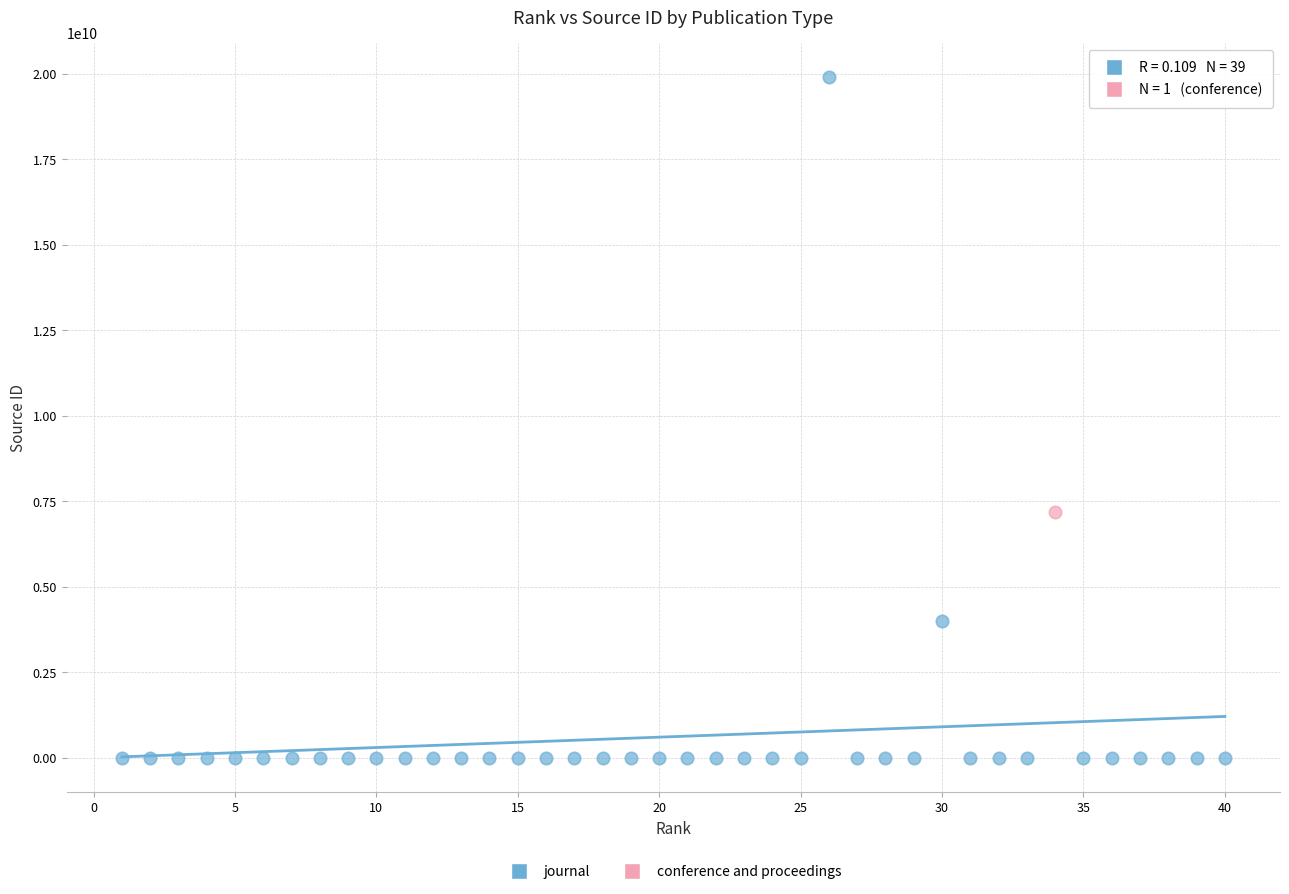

What are all the series names shown in the legend?

journal, conference and proceedings